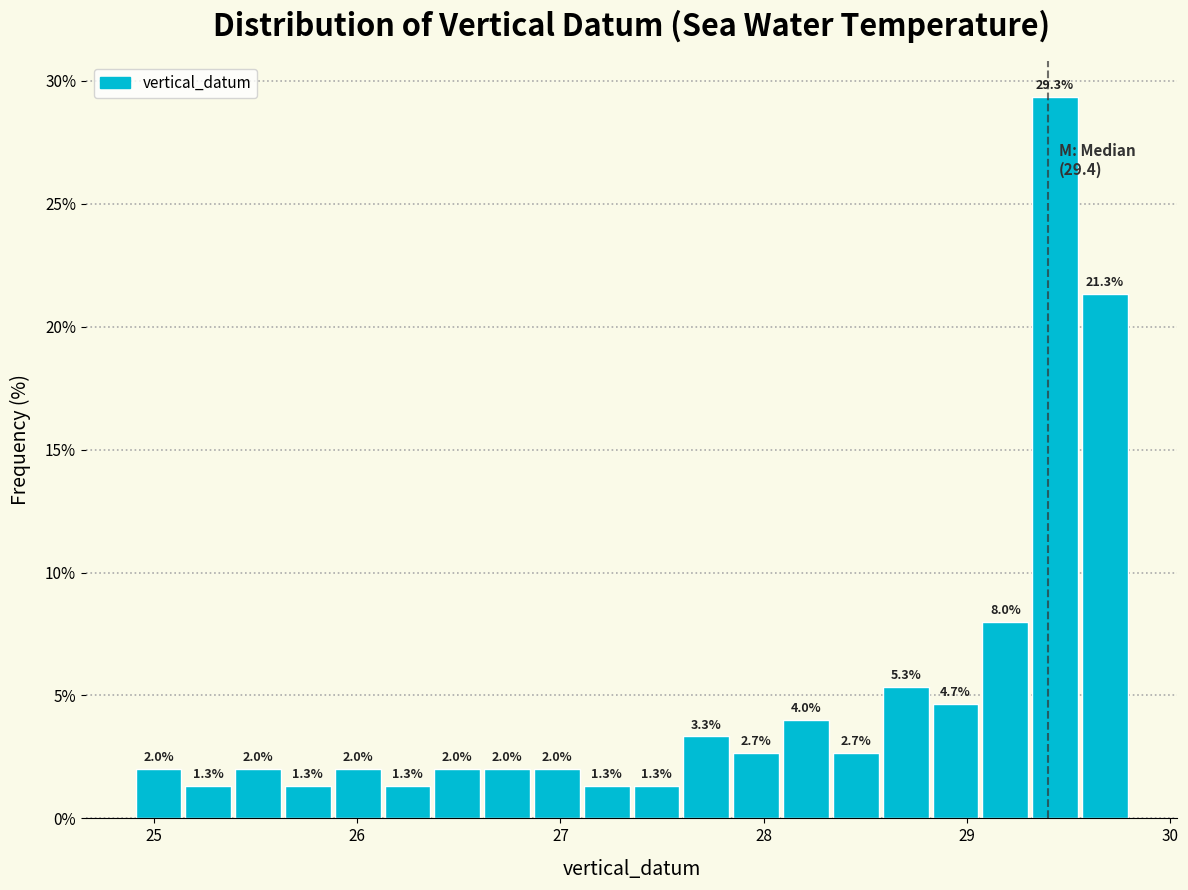

Read against the x-axis, roughly where is the centre of the tallest bar?

29.4